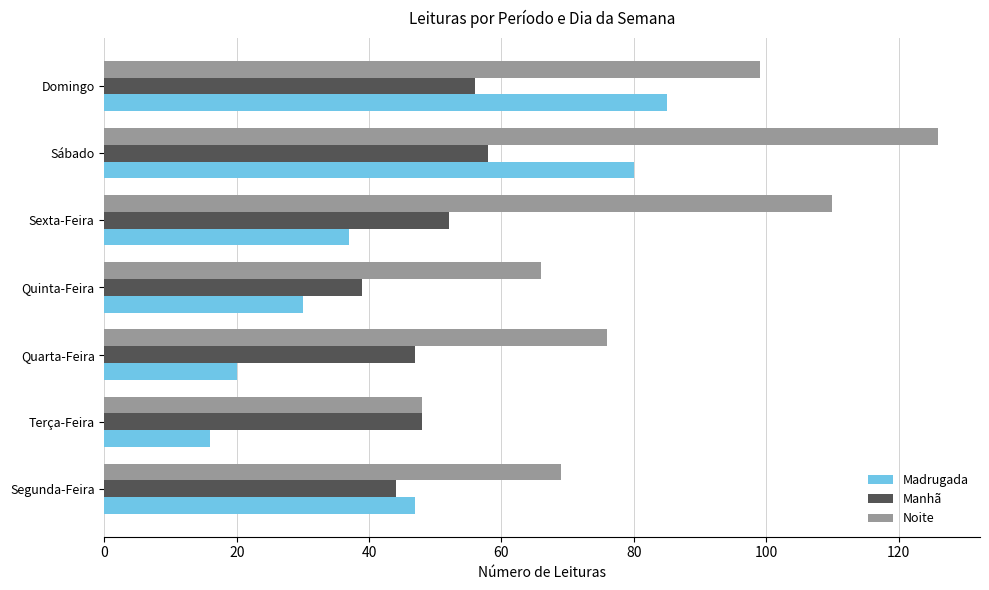

What is the highest value of the Manhã series?

58